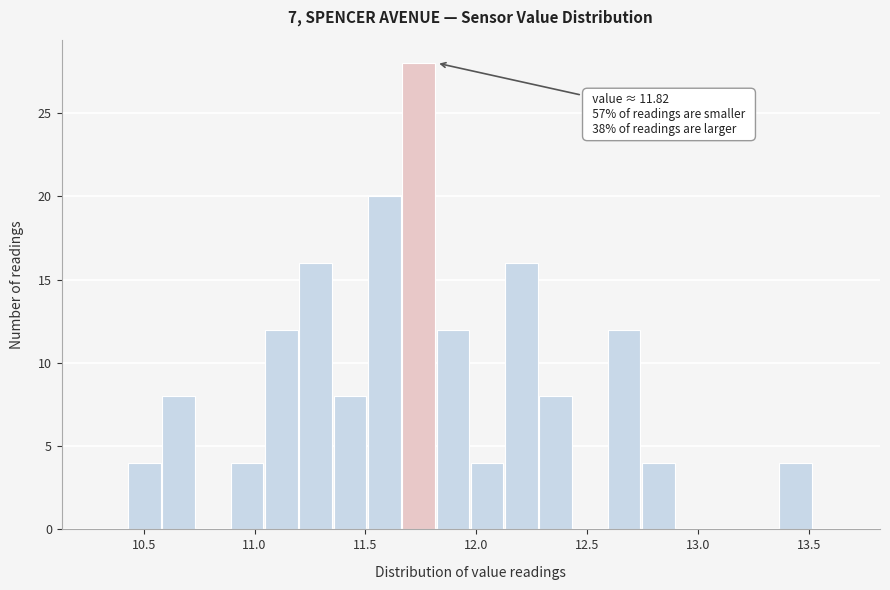

Around what value on the x-axis is the tallest bar? Give the approximate position of its centre, as read against the axis.

11.75